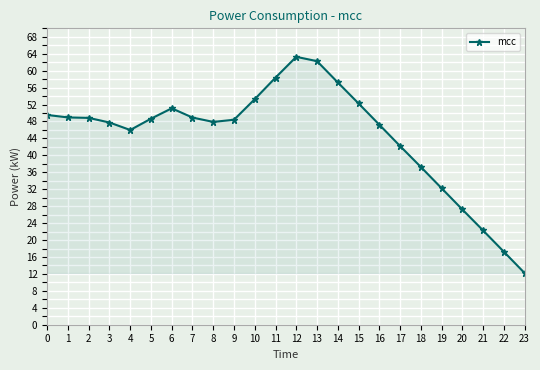

True or false: the data shows 48.7 at 5.

True